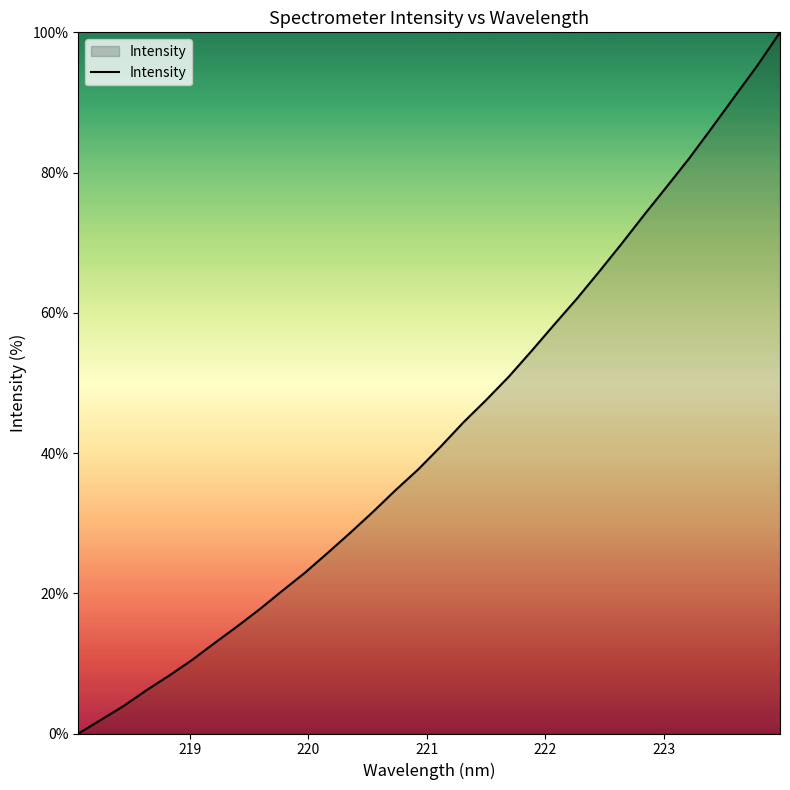

What is the difference between the maximum and minimum values?

100.0